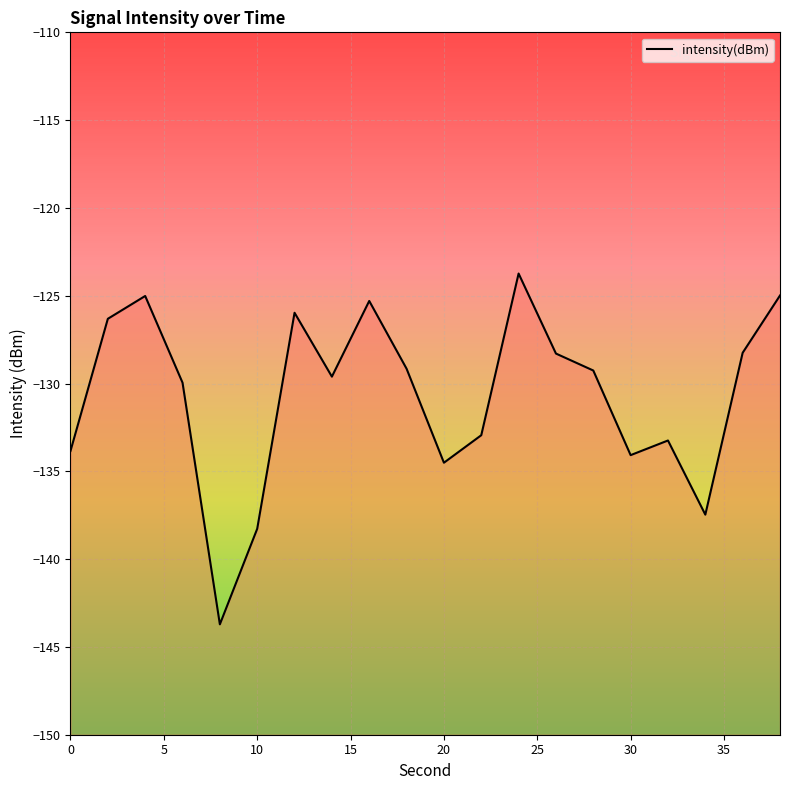

Is this an area chart (filled region under the line)?

No